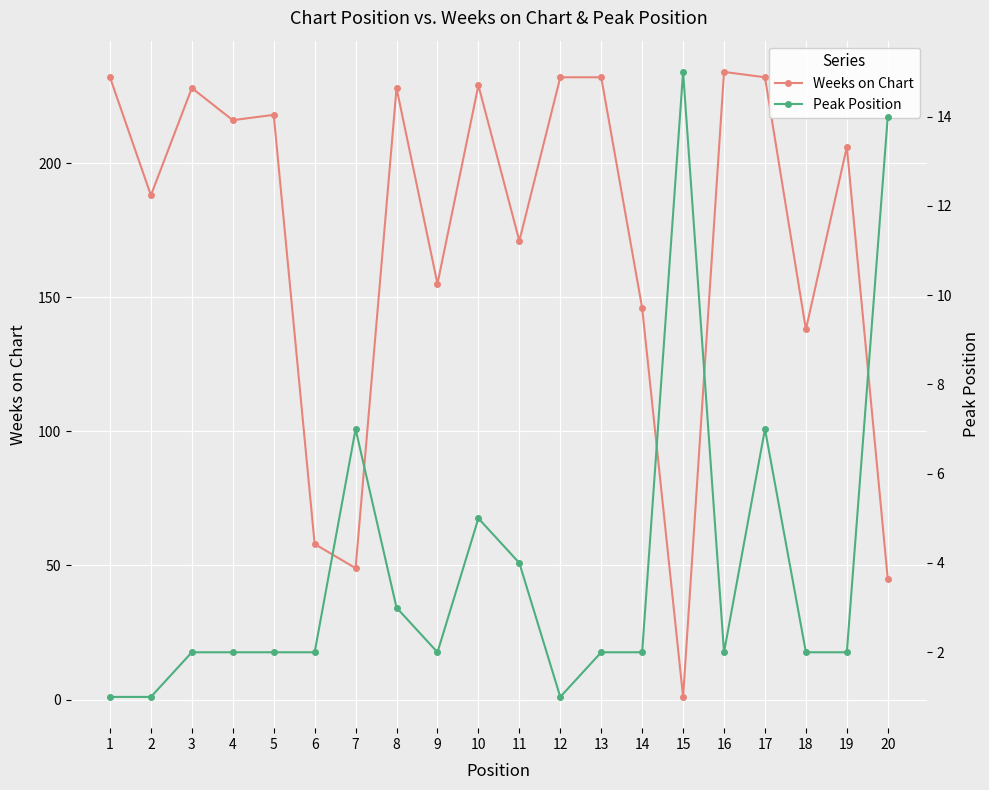

List the series in order of their peak value, highest first.

Weeks on Chart, Peak Position